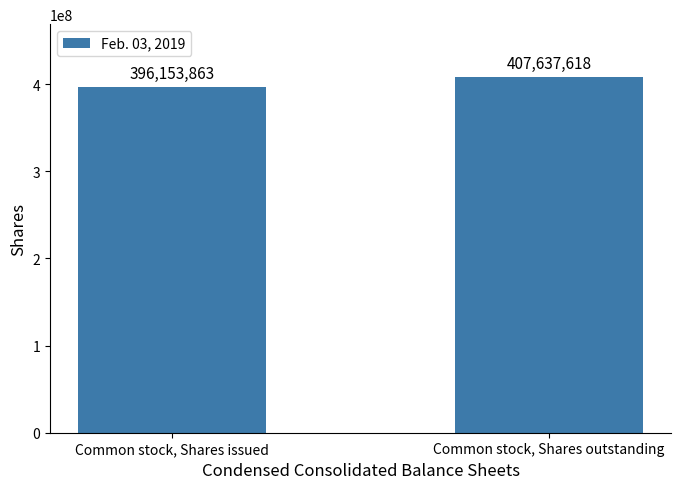

What is the difference between the values at Common stock, Shares issued and Common stock, Shares outstanding?

11483755